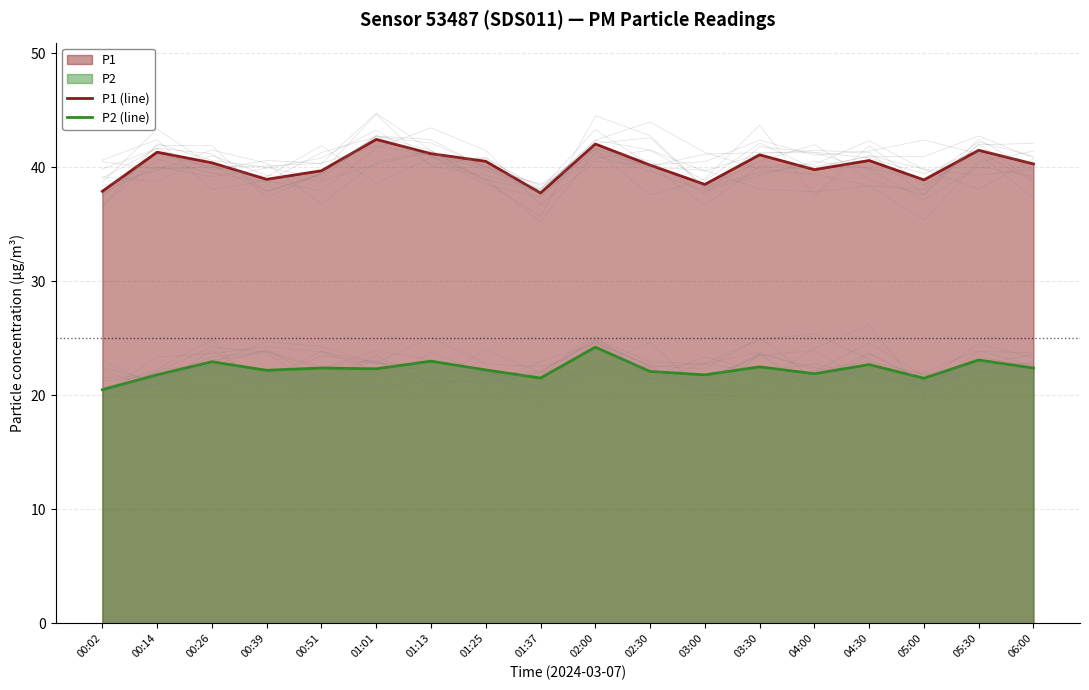

Between 01:37 and 03:00, which series saw the biggest shift?

P1 (line)